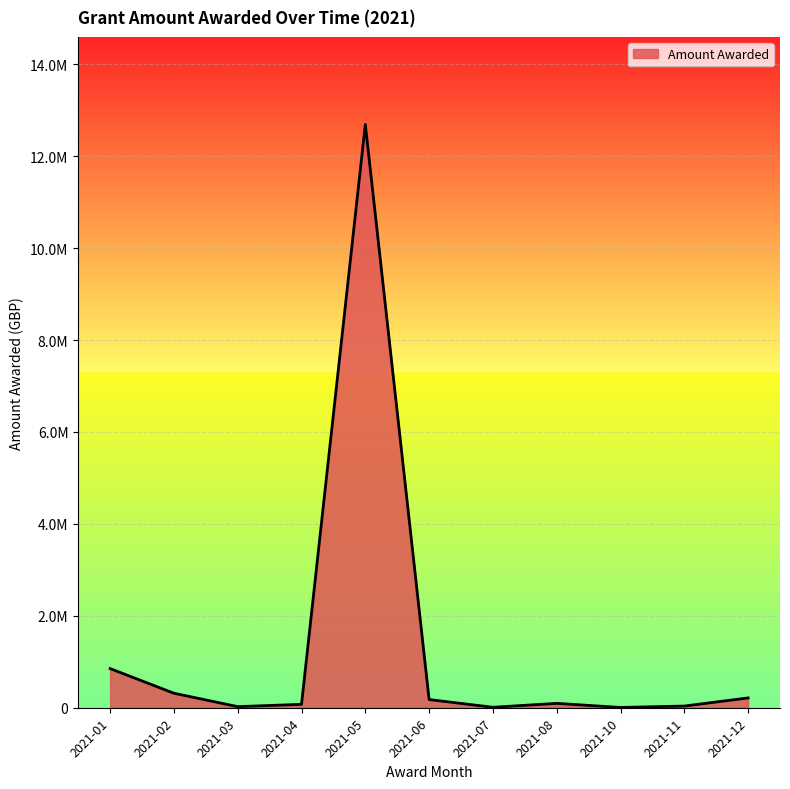

At which category does the chart reach its minimum across all series?

2021-07